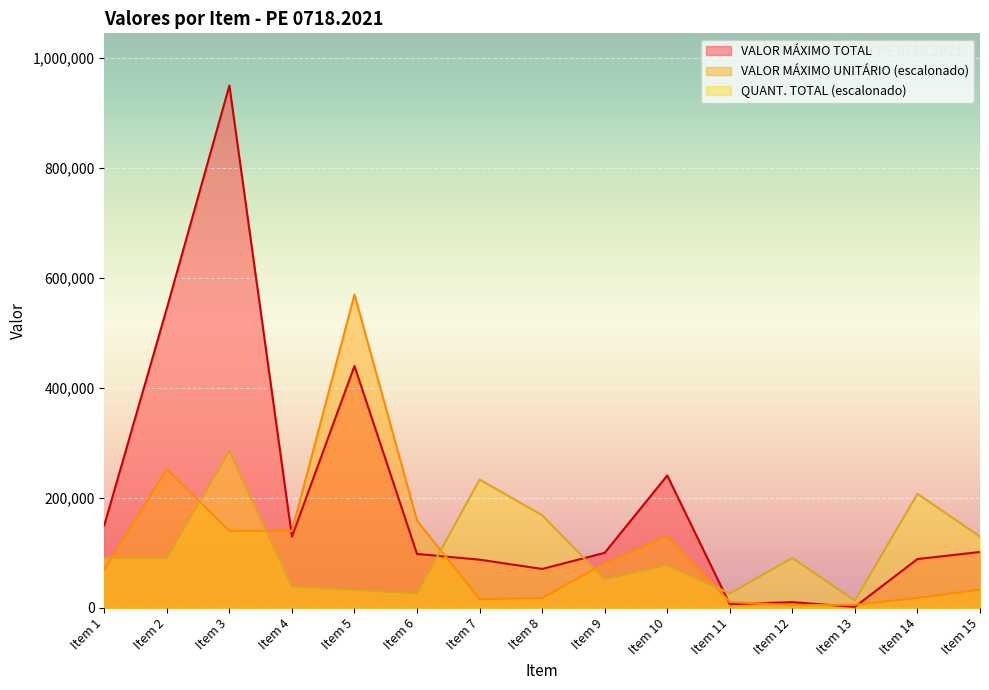

What is the sum of the VALOR MÁXIMO UNITÁRIO values at Item 7 and Item 1?

85043.7